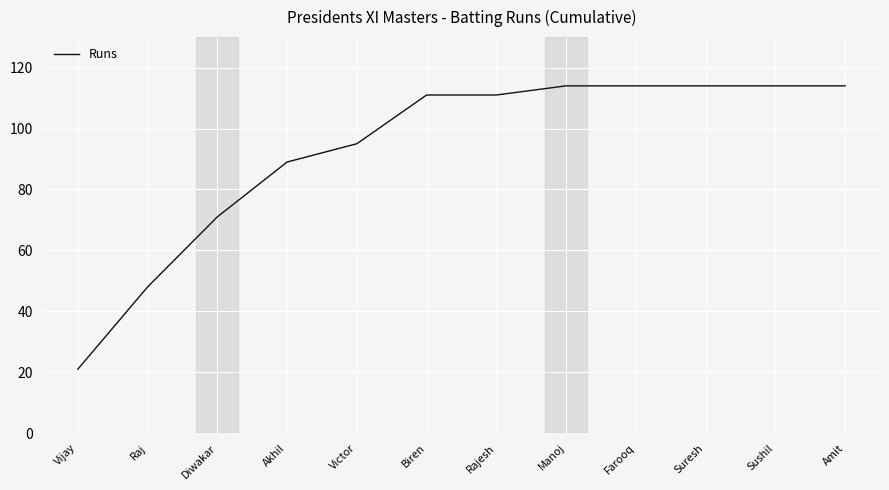

What is the difference between the maximum and minimum values?

93